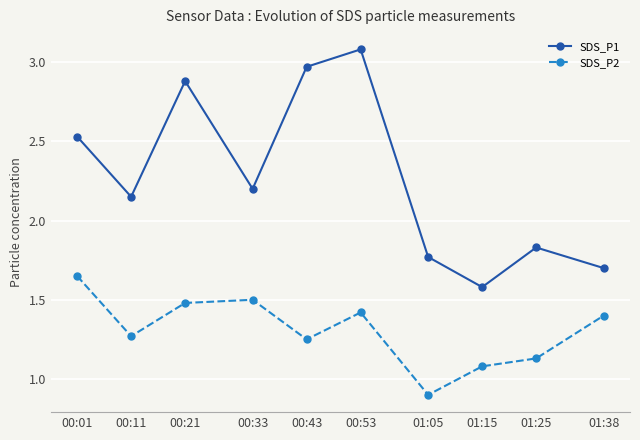

Is this an area chart (filled region under the line)?

No